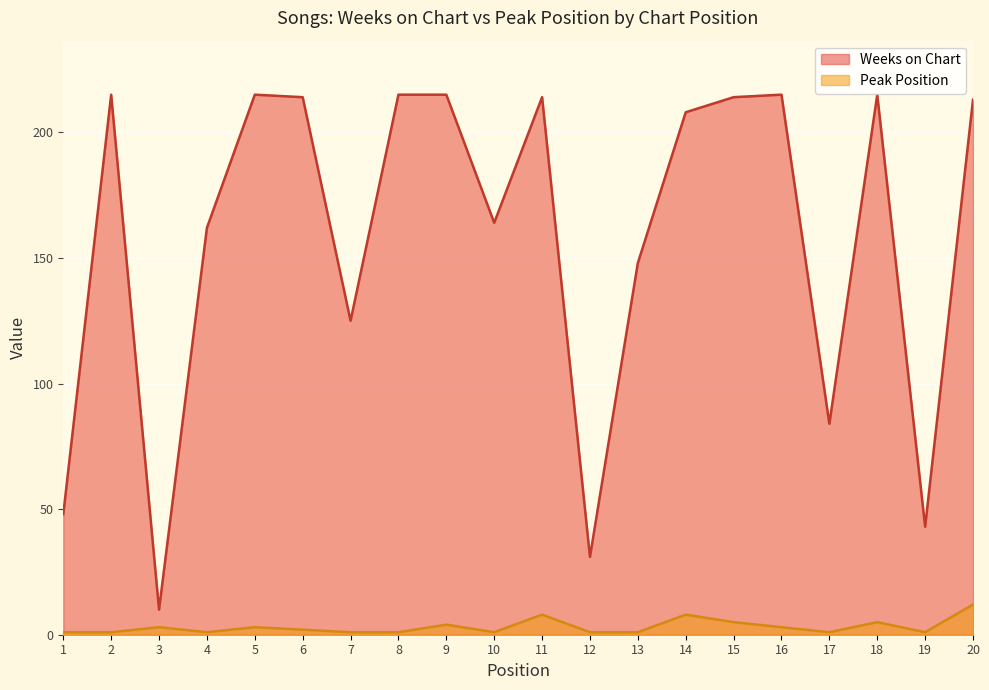

List the series in order of their overall mean, highest first.

Weeks on Chart, Peak Position